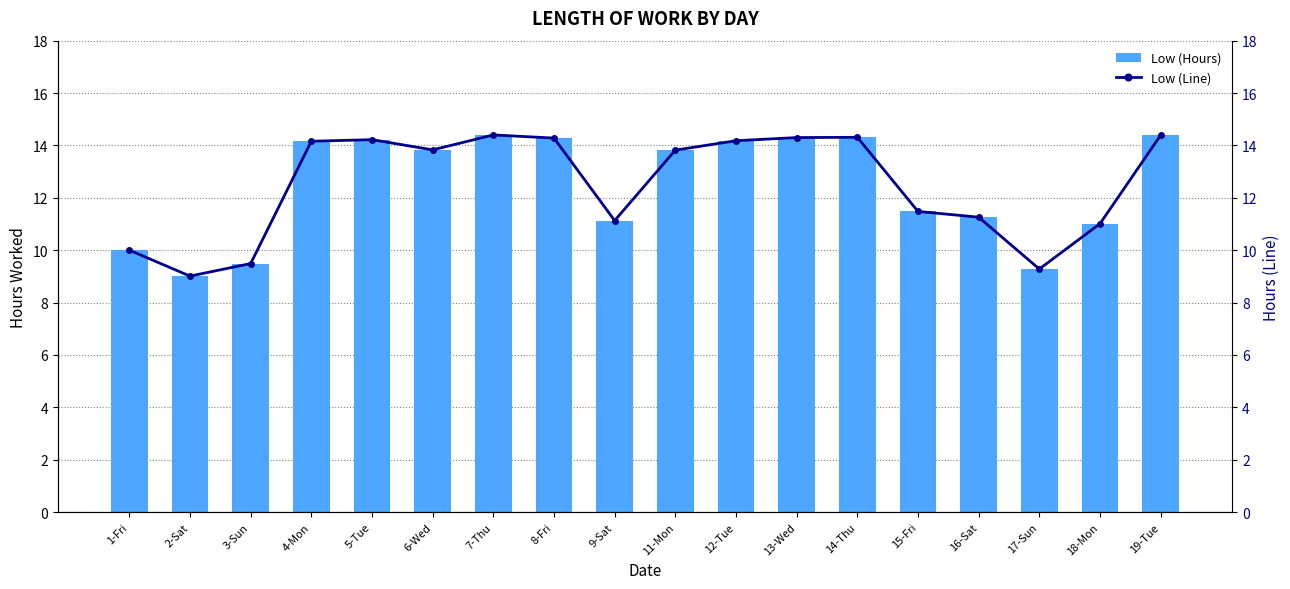

What is the sum of the Low (Hours) values at 19-Tue and 8-Fri?

28.7